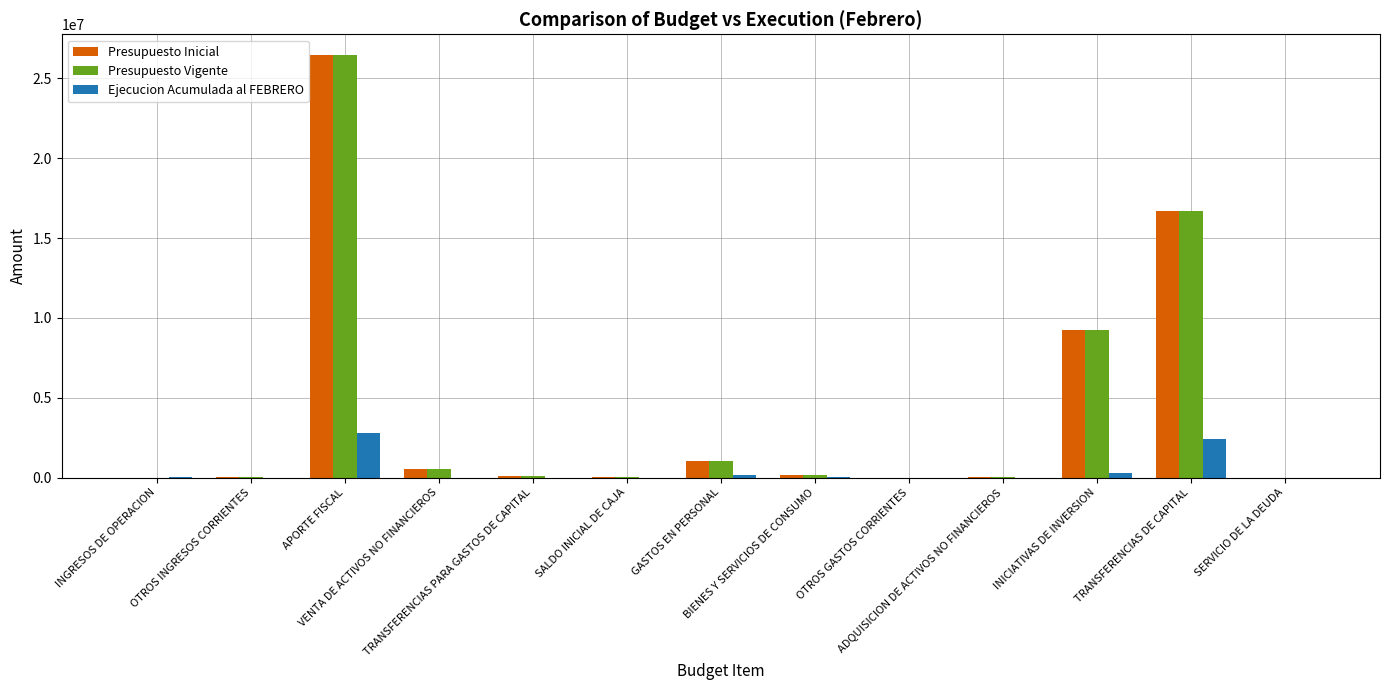

What are all the series names shown in the legend?

Presupuesto Inicial, Presupuesto Vigente, Ejecucion Acumulada al FEBRERO